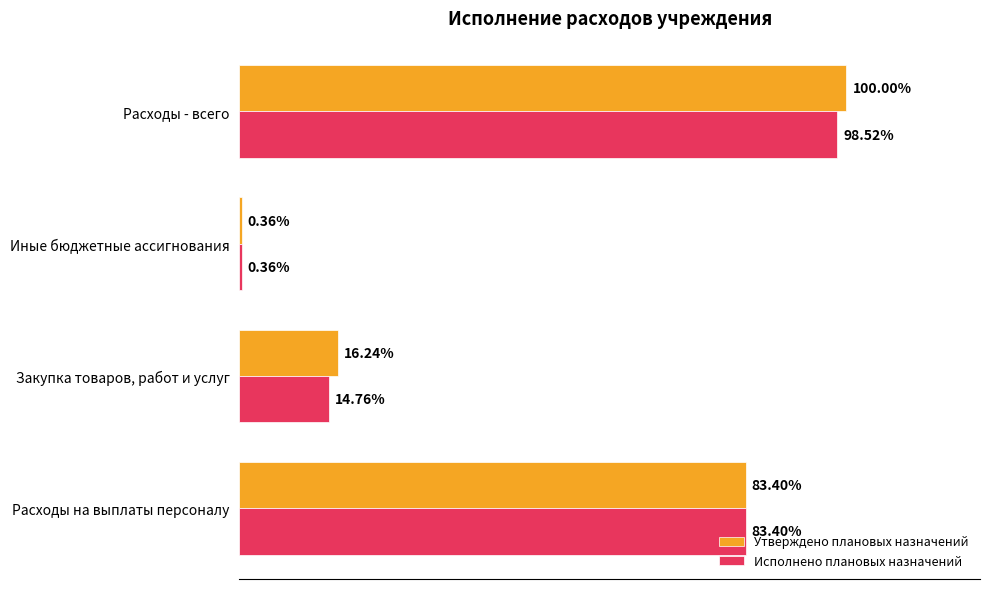

What is the sum of all Утверждено плановых назначений values?

57975016.3